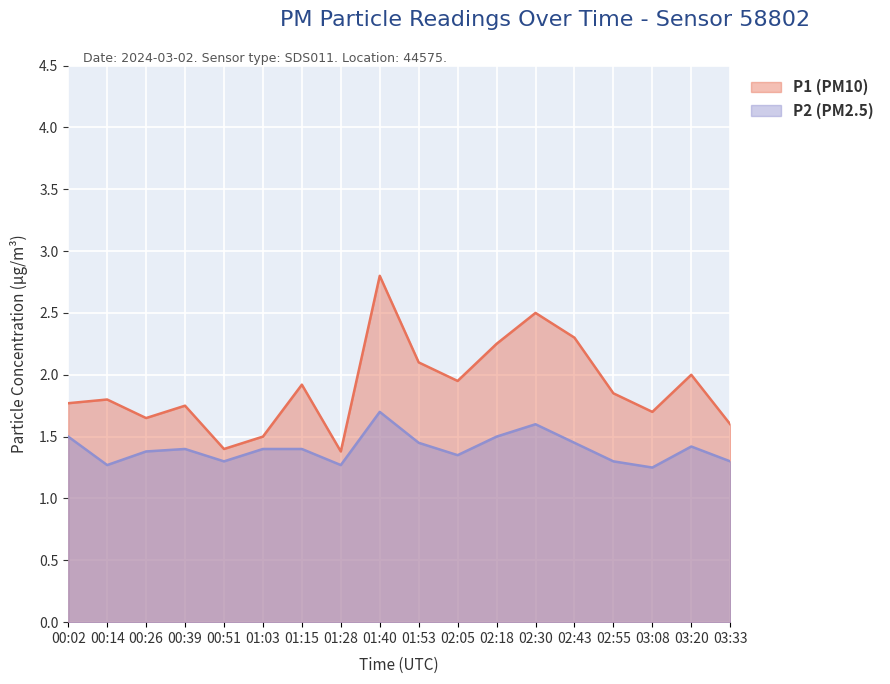

The value of P1 at 00:51 is 1.4. True or false?

True